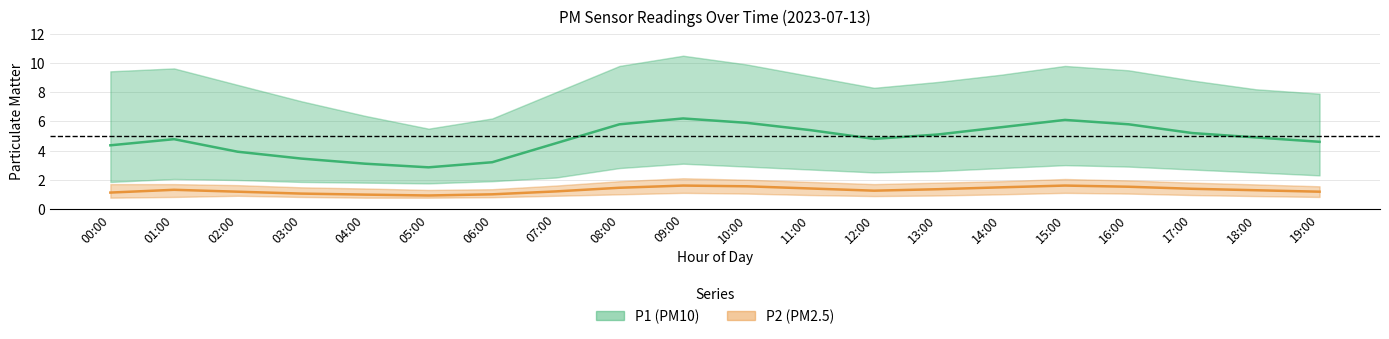

What is the difference between the second highest and minimum values in the P2 (PM2.5) series?

0.7